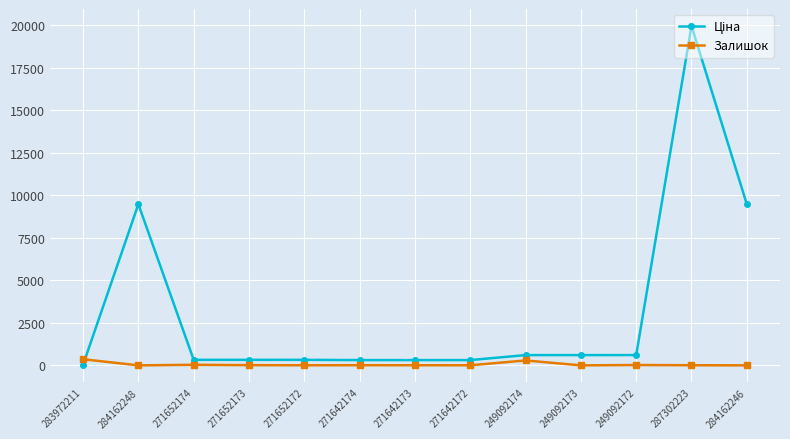

Count the number of data series in this chart.

2